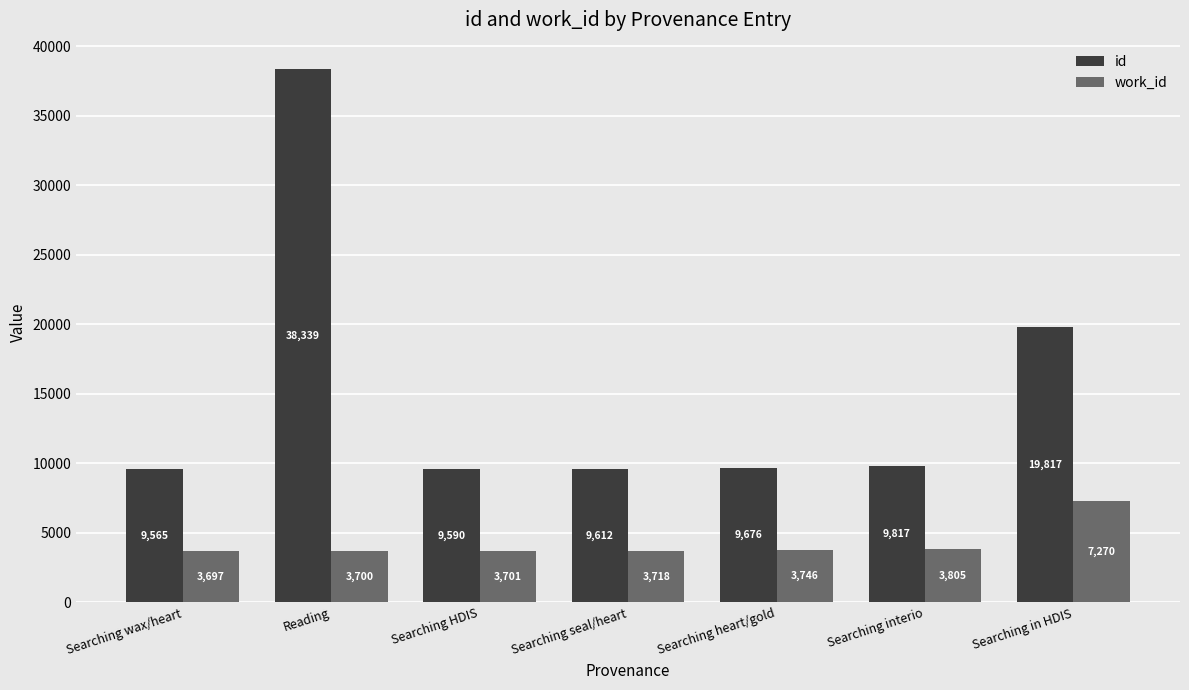

Rank the series by their maximum value, from highest to lowest.

id, work_id